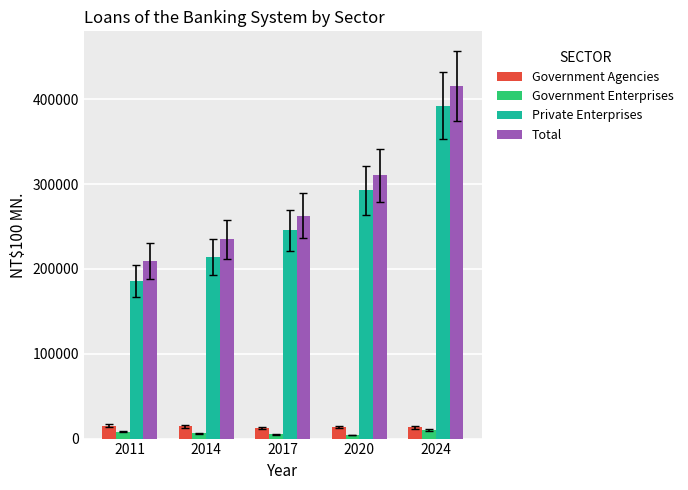

List the labels in order of Private Enterprises value, largest first.

2024, 2020, 2017, 2014, 2011